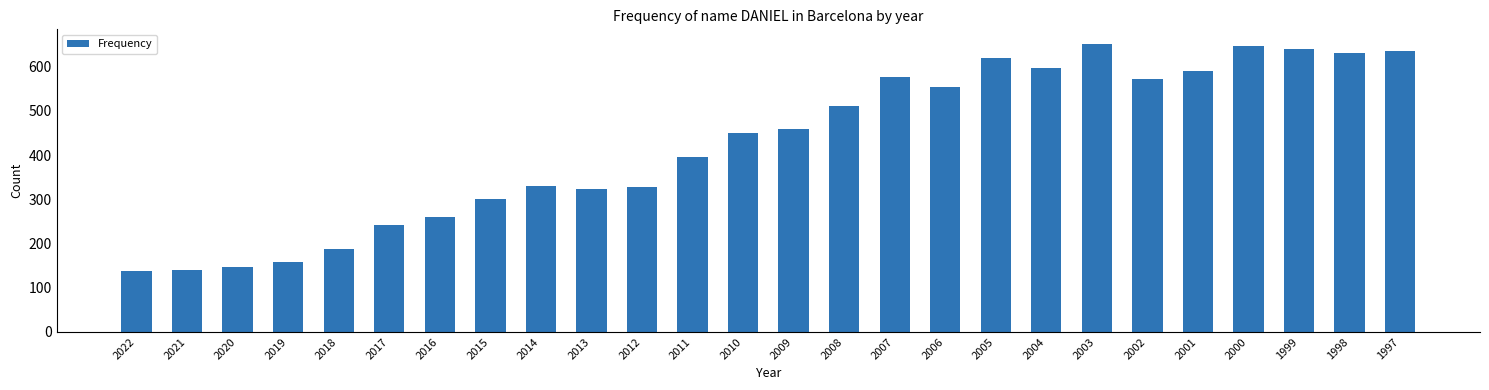

What is the value of the 18th bar from the left?

620